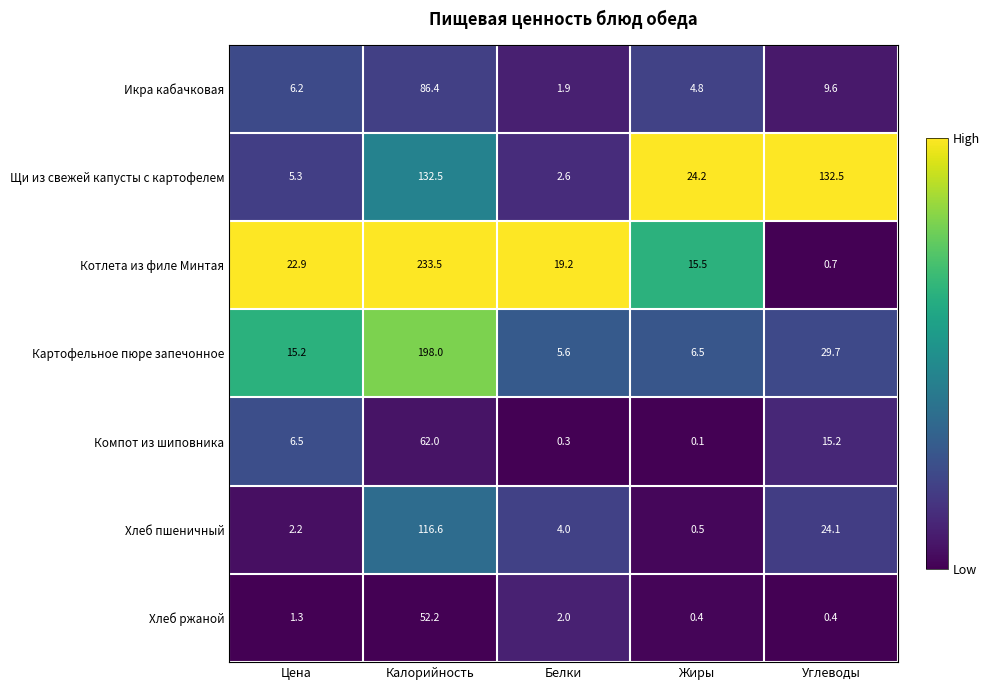

What is the total value across all series at Калорийность?

881.2